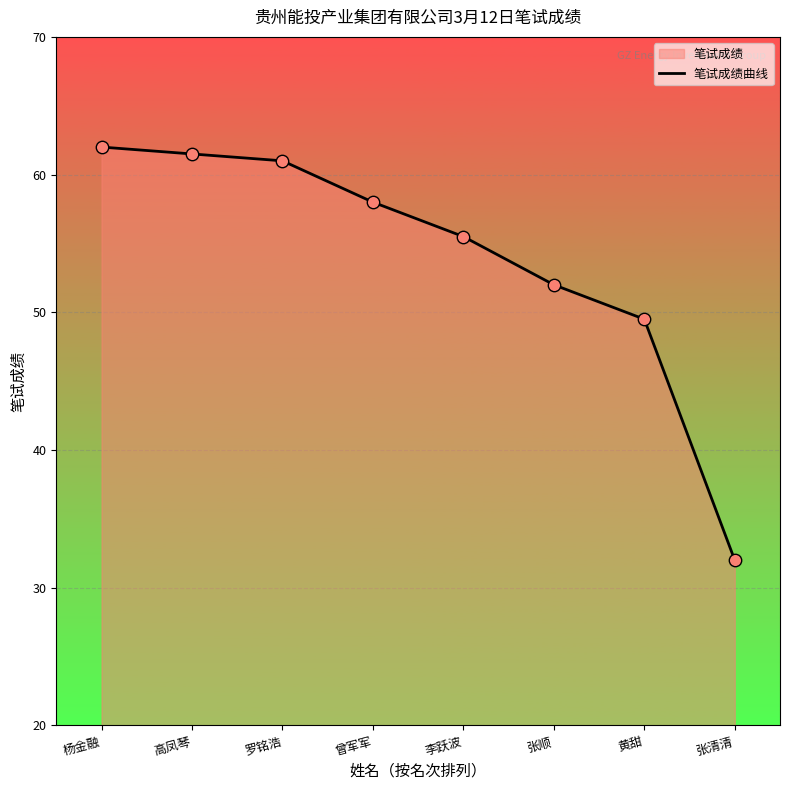

Which has a higher value, 罗铭浩 or 高凤琴?

高凤琴